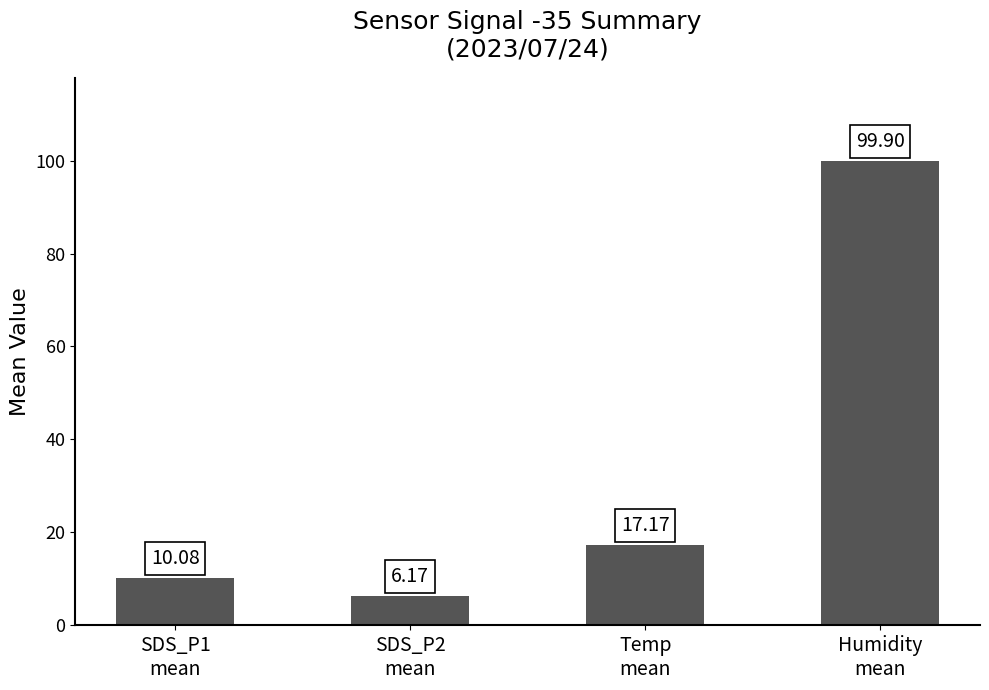

Read the value at Humidity
mean.

99.9